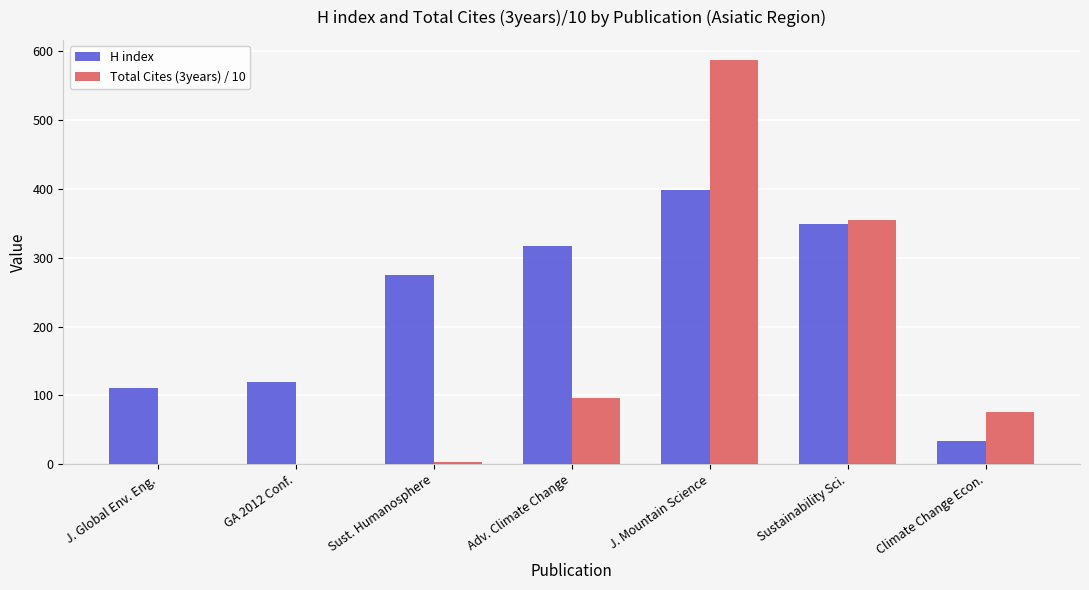

What is the sum of the H index values at Climate Change Econ. and Sustainability Sci.?

383.0